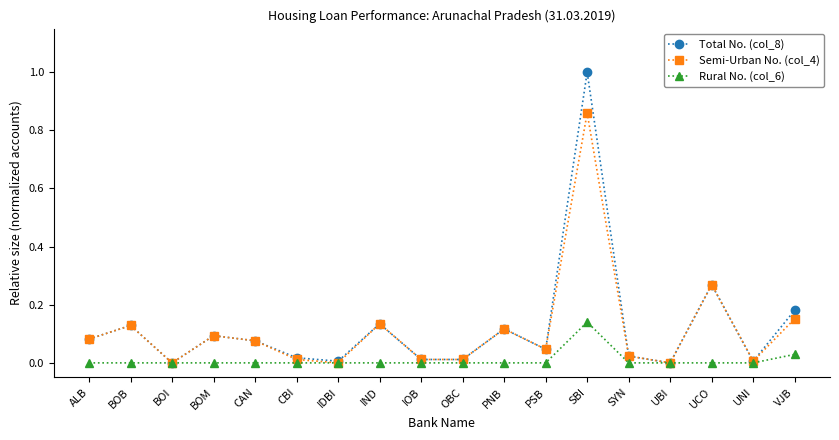

Is the value of Semi-Urban No. (col_4) at BOM greater than the value of Rural No. (col_6) at CAN?

Yes